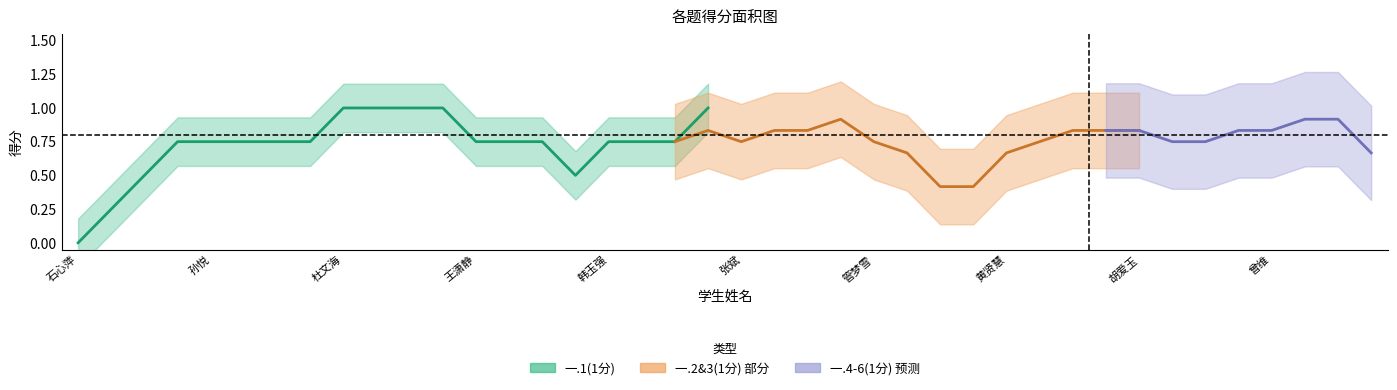

True or false: 一.3(1分) and 一.2(1分) cross at least once.

False